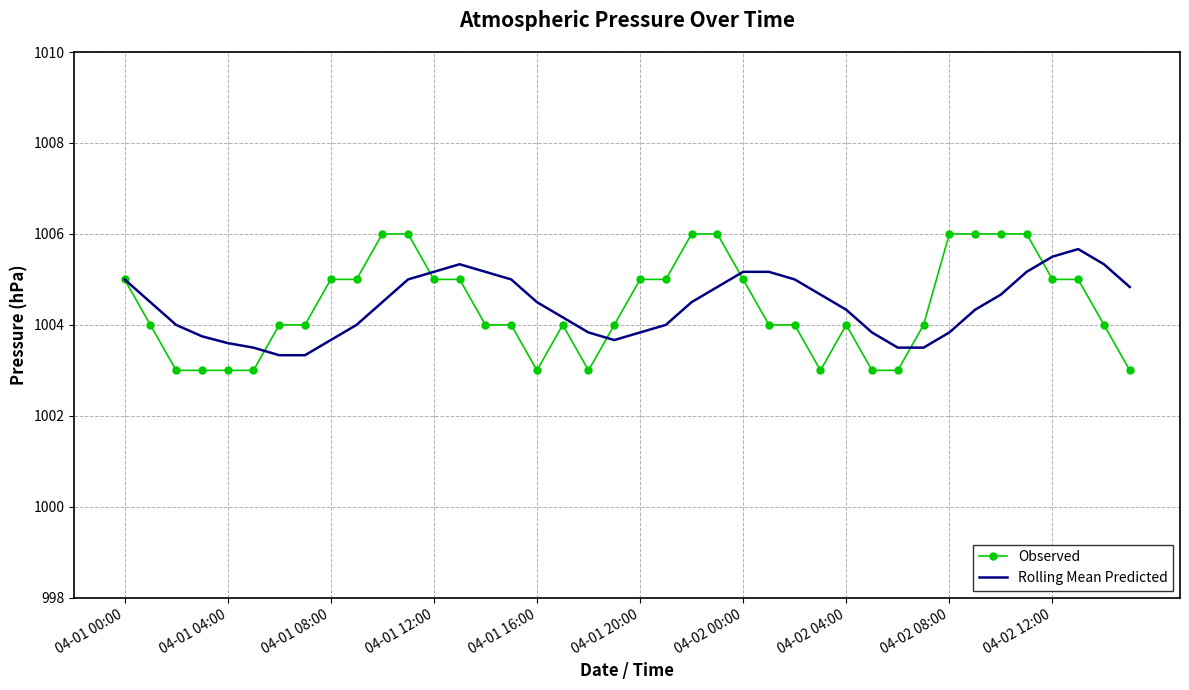

What is the minimum value shown in the chart?

1003.0